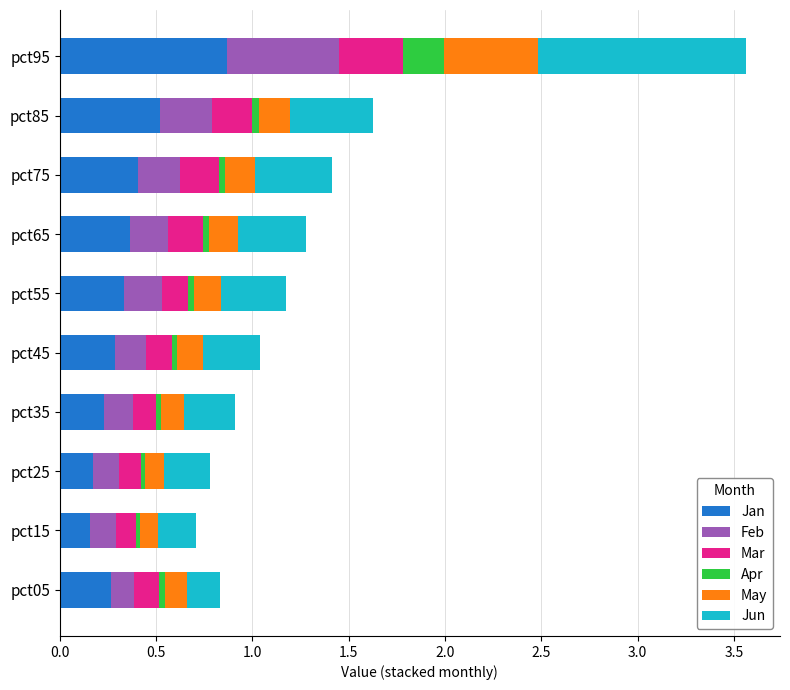

The value of Jan at pct05 is 0.4. True or false?

False